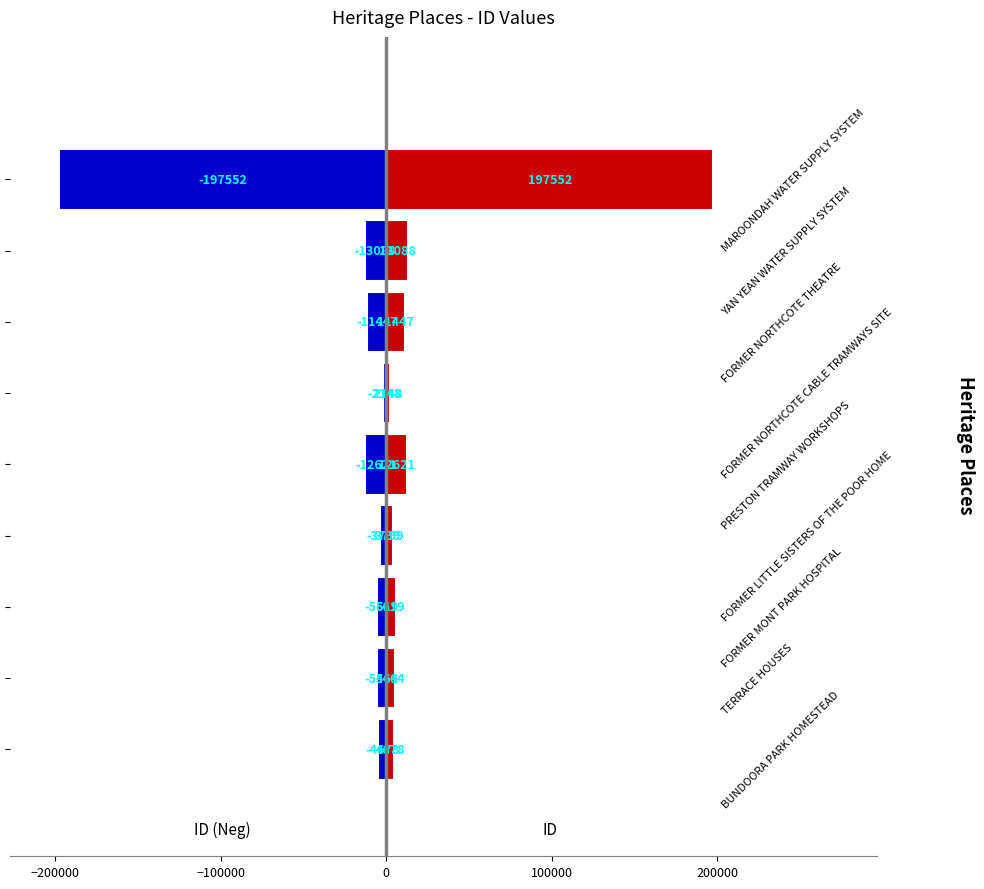

Which series has the widest spread of values?

ID